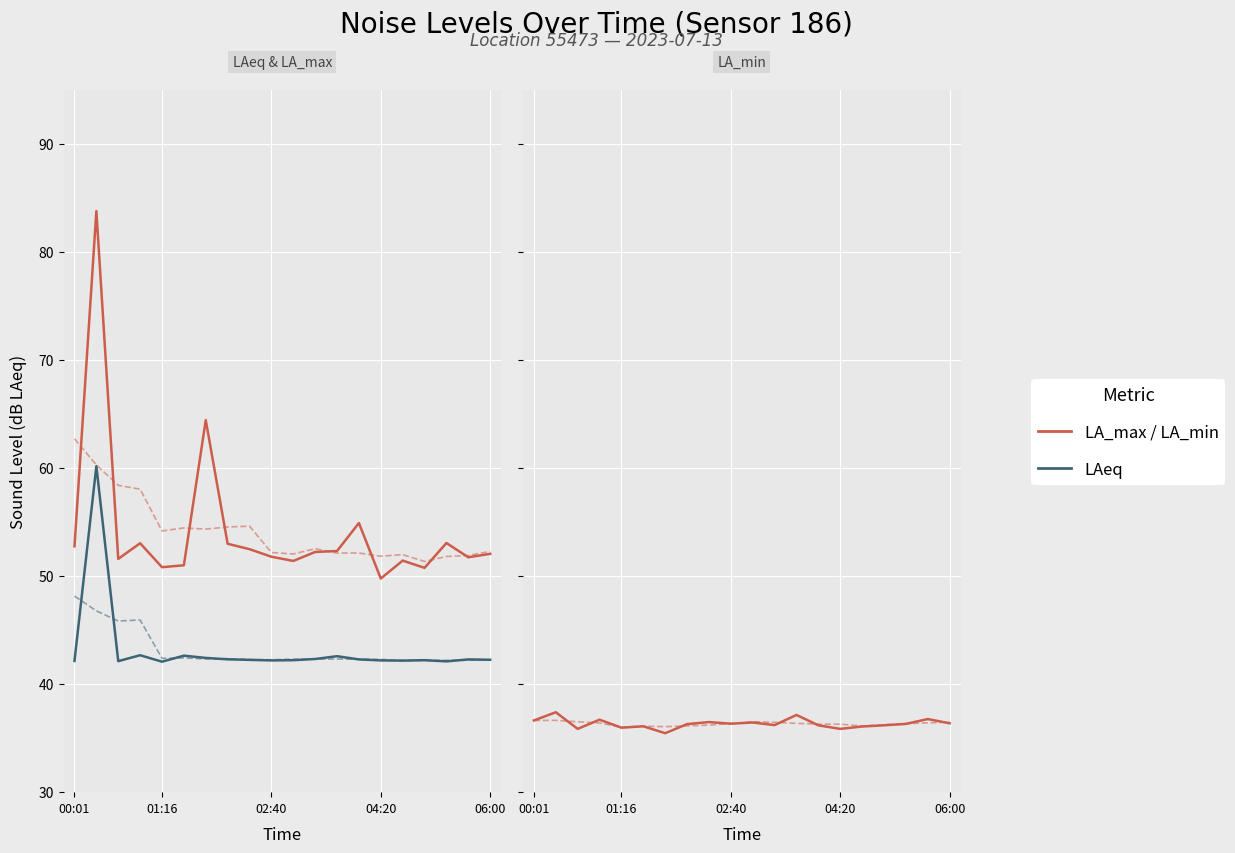

What is the value of the noise_LAeq point at the 13th from the left?

42.6